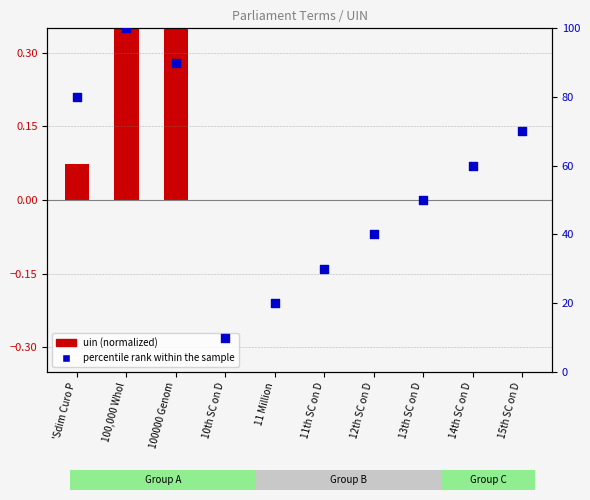

What is the ratio of the value at 13th SC on D to the value at 100,000 Whol?

0.5